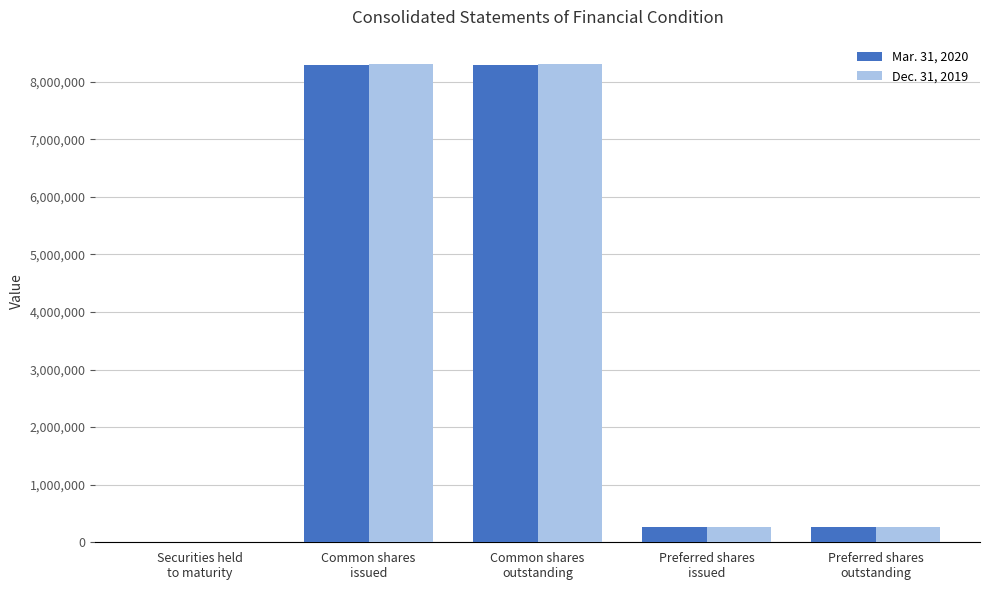

What is the maximum value shown in the chart?

8312918